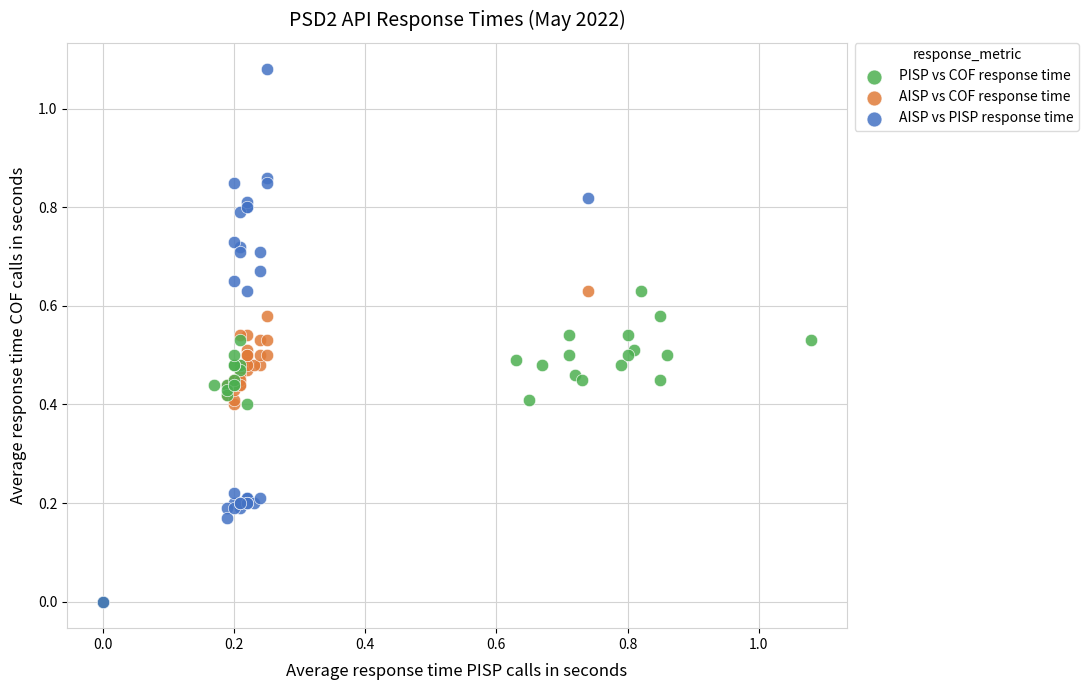

Which series has the widest spread of Y values?

AISP vs PISP response time